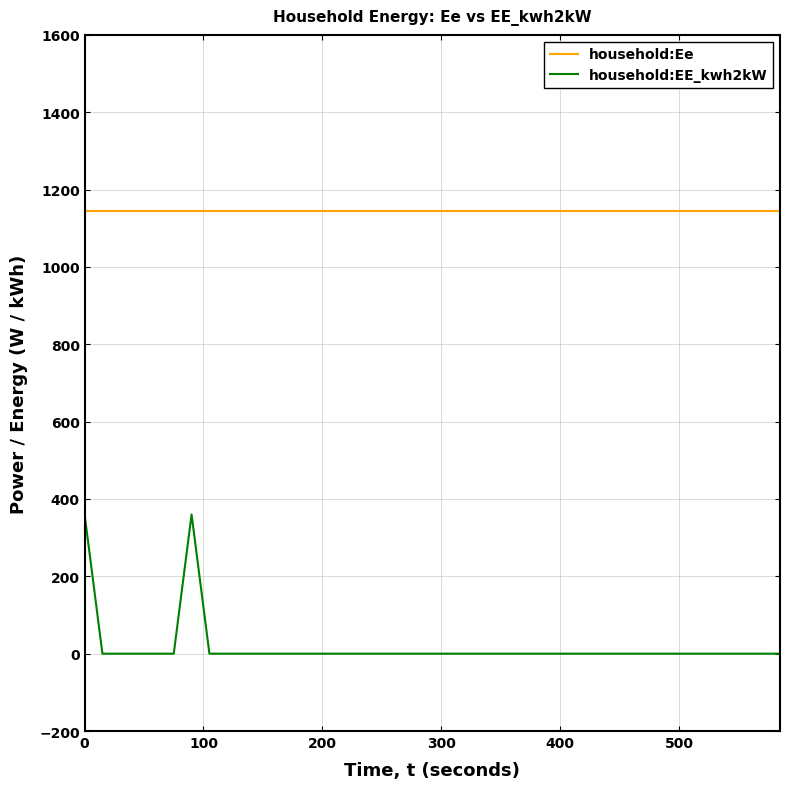

Which series has the widest spread of values?

household:EE_kwh2kW